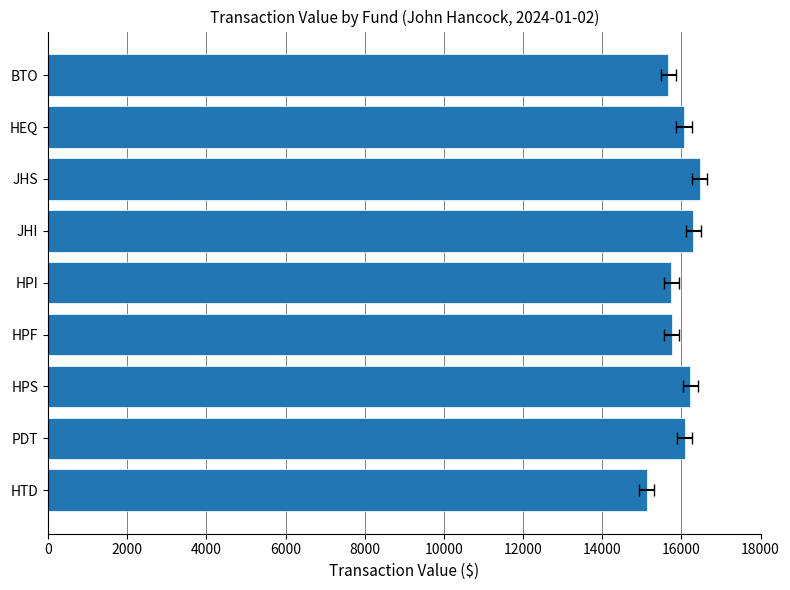

The chart shows a value of 5769 at HPS. True or false?

False